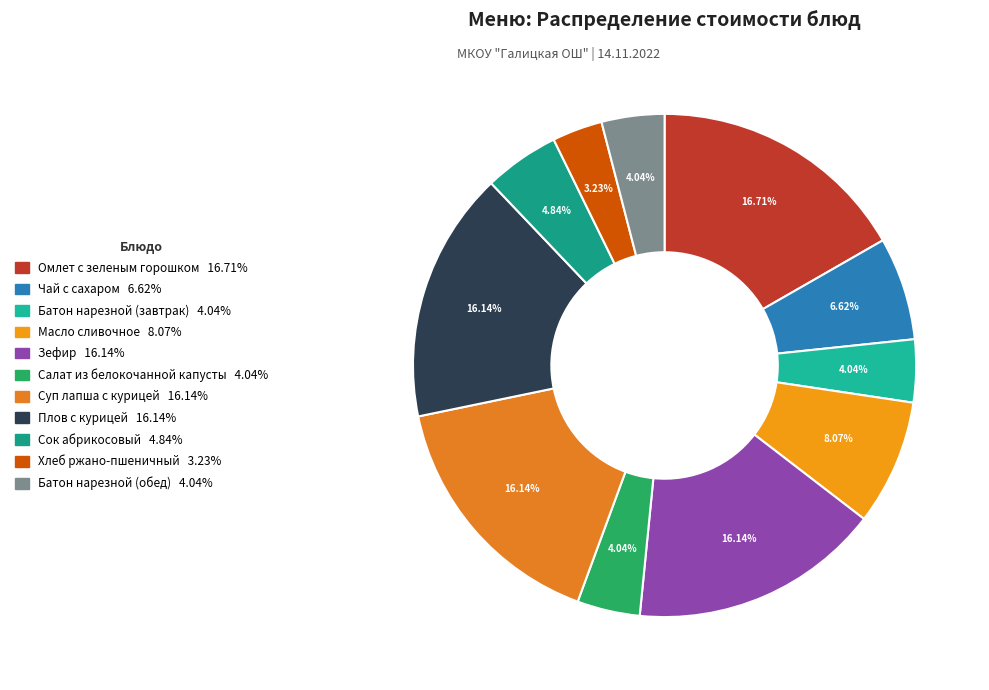

Is it true that Батон нарезной (обед) is 4% of the pie?

True